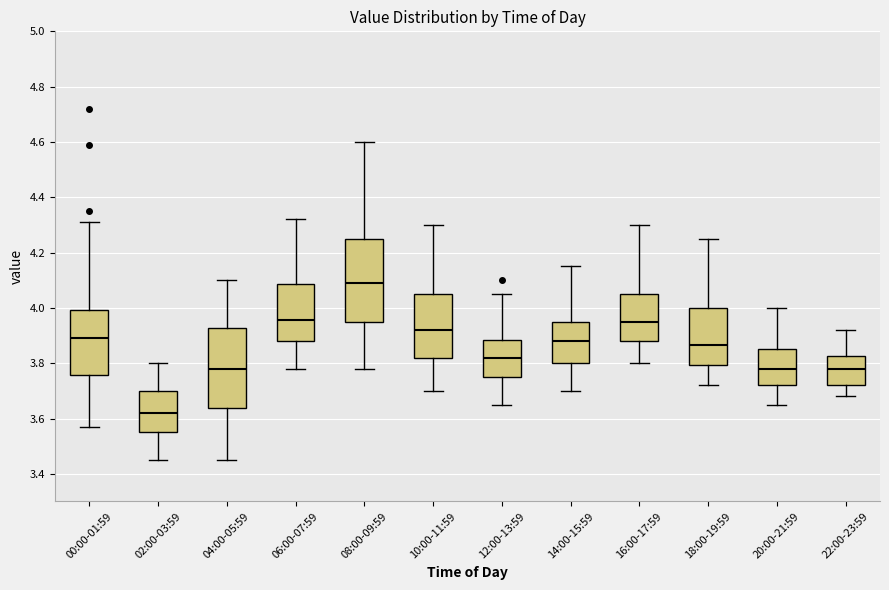

Reading left to right, transcribe this box plot: for each box, give where its median line is, the range the box spans, and where its two whiskers end, as read against the y-axis. The values are not printed on the chart, so give them approximately, as read against the axis.

00:00-01:59: median 3.90, box 3.76 to 4.00, whiskers 3.58 to 4.32
02:00-03:59: median 3.62, box 3.56 to 3.70, whiskers 3.46 to 3.80
04:00-05:59: median 3.78, box 3.64 to 3.92, whiskers 3.46 to 4.10
06:00-07:59: median 3.96, box 3.88 to 4.08, whiskers 3.78 to 4.32
08:00-09:59: median 4.10, box 3.96 to 4.26, whiskers 3.78 to 4.60
10:00-11:59: median 3.92, box 3.82 to 4.06, whiskers 3.70 to 4.30
12:00-13:59: median 3.82, box 3.76 to 3.88, whiskers 3.66 to 4.06
14:00-15:59: median 3.88, box 3.80 to 3.96, whiskers 3.70 to 4.16
16:00-17:59: median 3.96, box 3.88 to 4.06, whiskers 3.80 to 4.30
18:00-19:59: median 3.86, box 3.80 to 4.00, whiskers 3.72 to 4.26
20:00-21:59: median 3.78, box 3.72 to 3.86, whiskers 3.66 to 4.00
22:00-23:59: median 3.78, box 3.72 to 3.82, whiskers 3.68 to 3.92